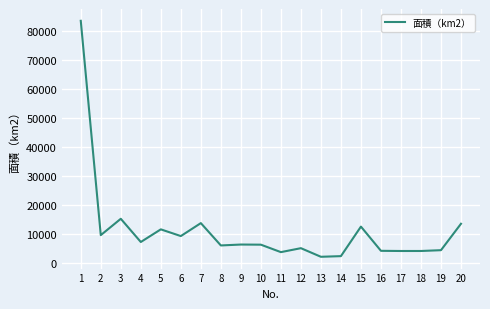

What is the ratio of the value at 8 to the value at 13?

2.8